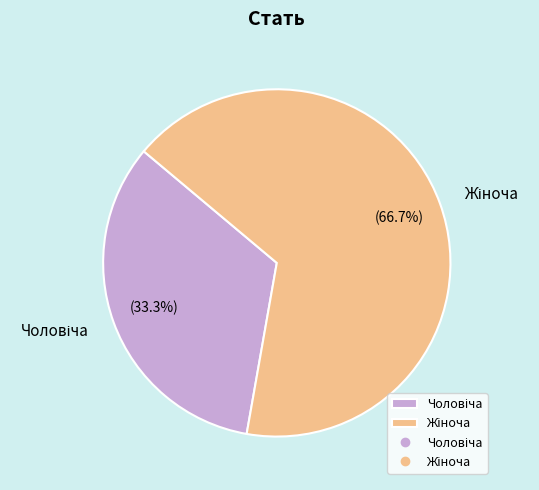

Does any single category account for the majority?

Yes